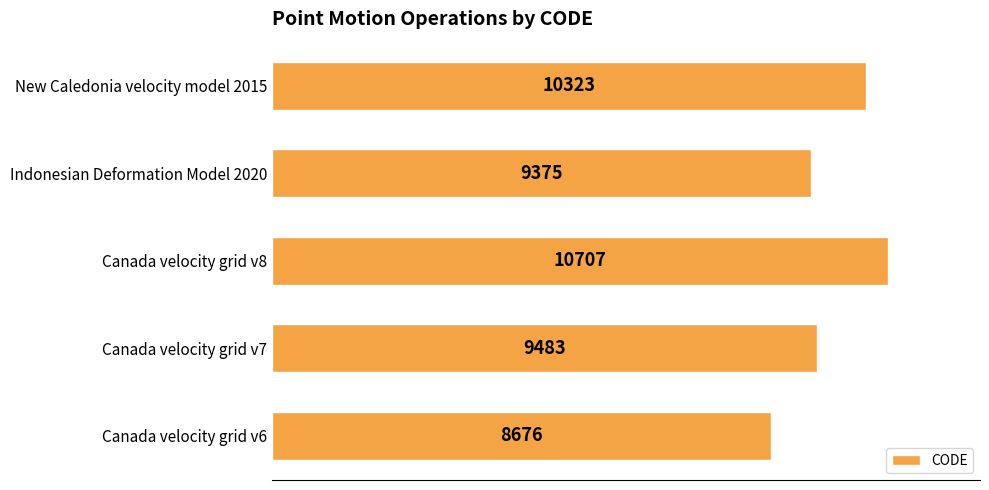

Approximately how many times larger is the value at Canada velocity grid v7 compared to New Caledonia velocity model 2015?

0.9